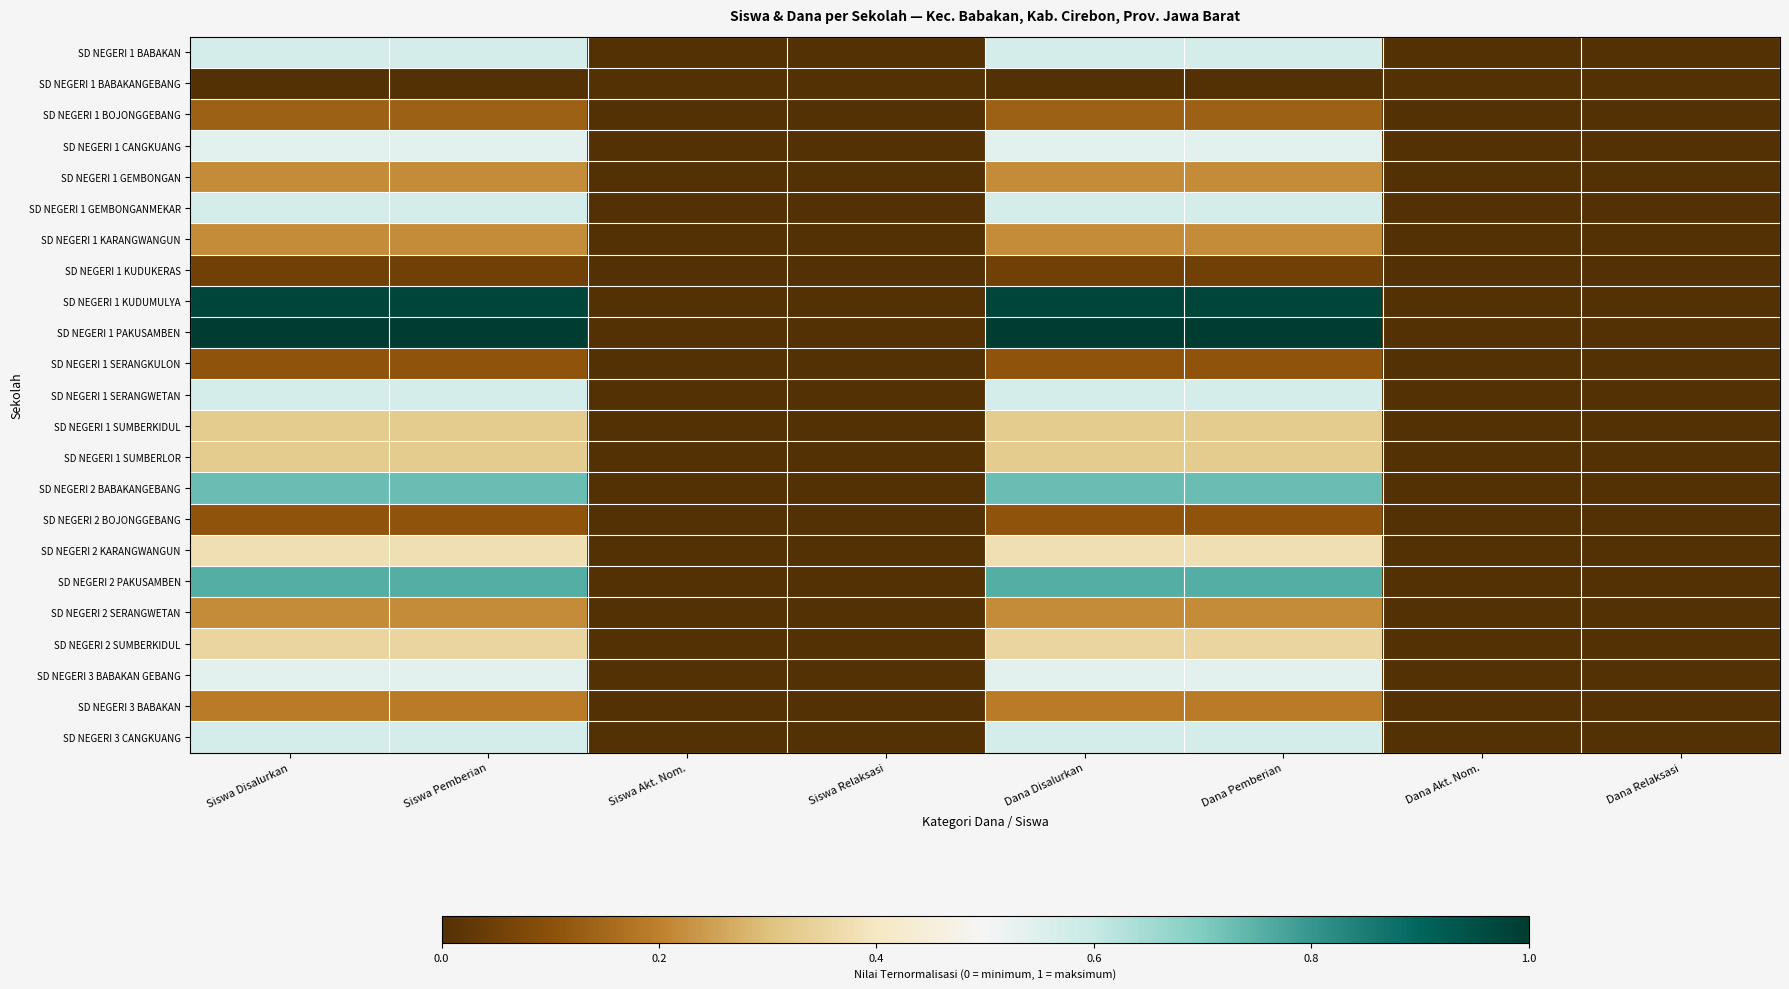

At how many categories does at least one series exceed 0?

4